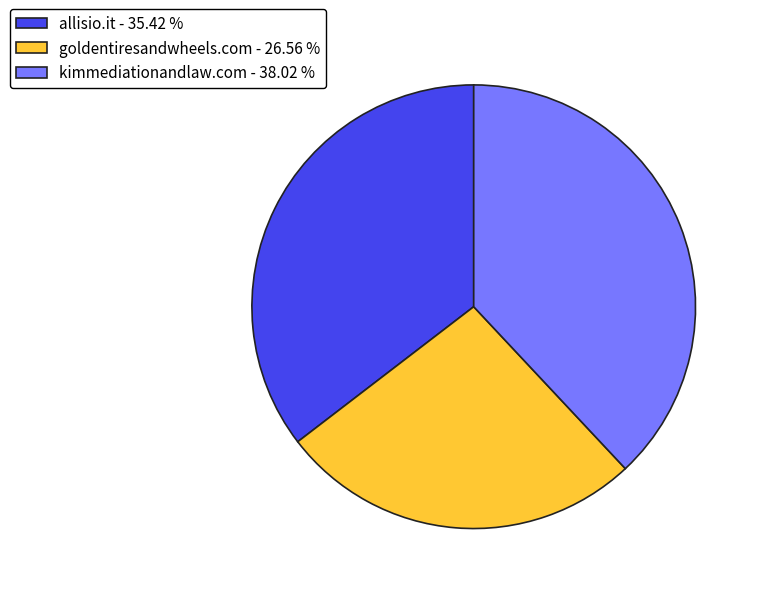

Do kimmediationandlaw.com - 38.02 % and allisio.it - 35.42 % together represent more than half of the pie?

Yes